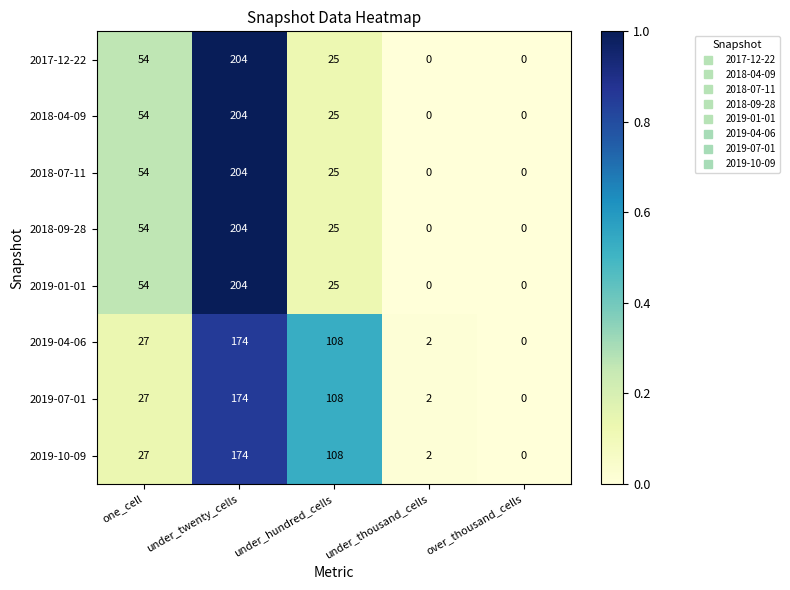

Which category has the lowest value in the 2019-07-01 series?

over_thousand_cells